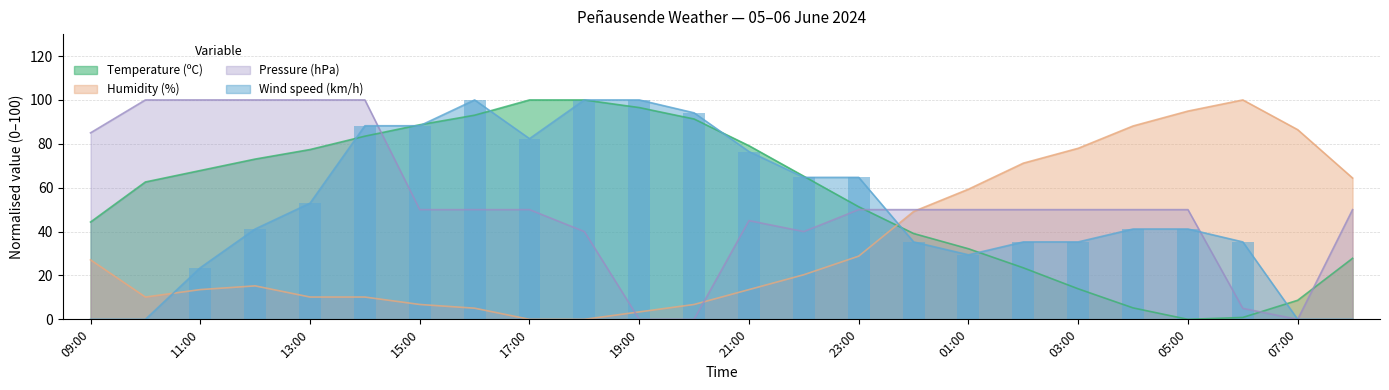

At how many categories does at least one series exceed 59?

23